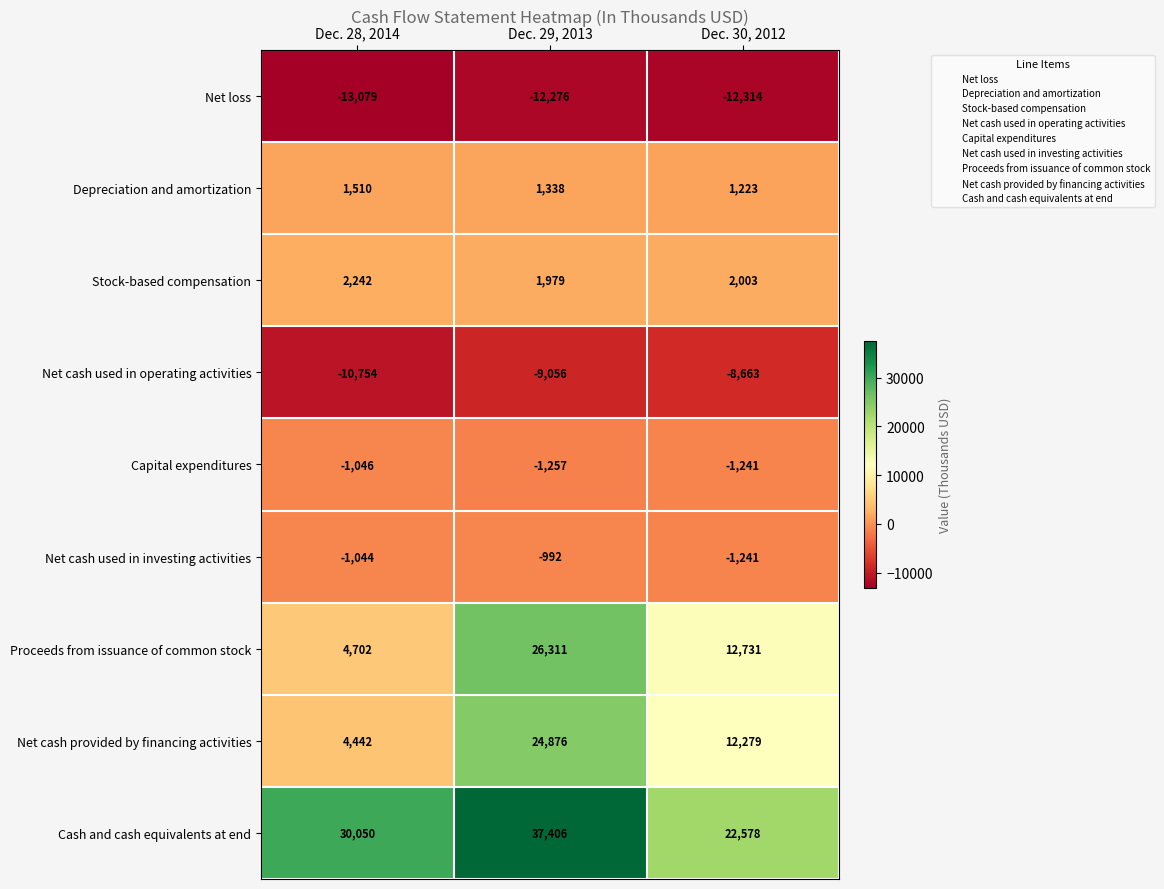

Read the Net cash used in operating activities value at Dec. 28, 2014, to the nearest 10.

-10750